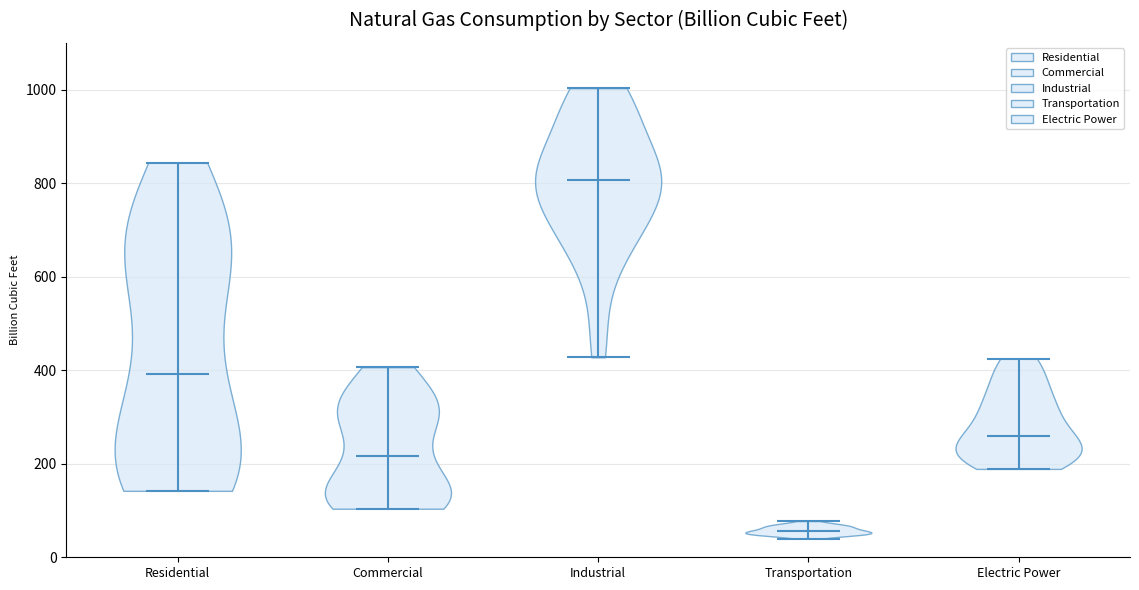

Reading left to right, read every violin against the y-axis: where its median line is, and the lowest and highest points it reaches. The values are not printed on the chart, so give them approximately, as read against the axis.

Residential: median line 400, lowest point 140, highest point 840
Commercial: median line 220, lowest point 100, highest point 400
Industrial: median line 800, lowest point 420, highest point 1000
Transportation: median line 60, lowest point 40, highest point 80
Electric Power: median line 260, lowest point 180, highest point 420